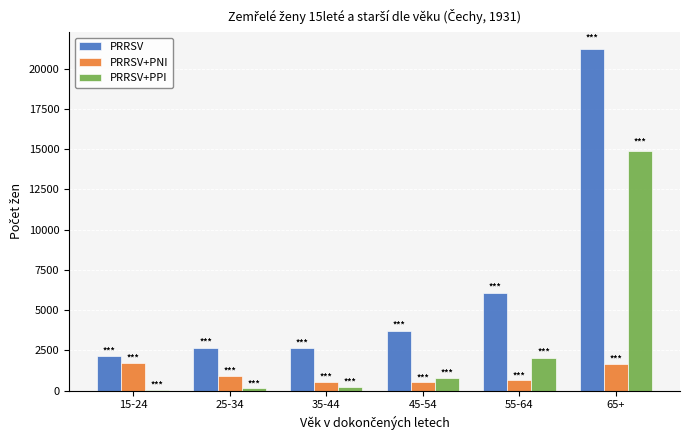

Which series has the widest spread of values?

PRRSV